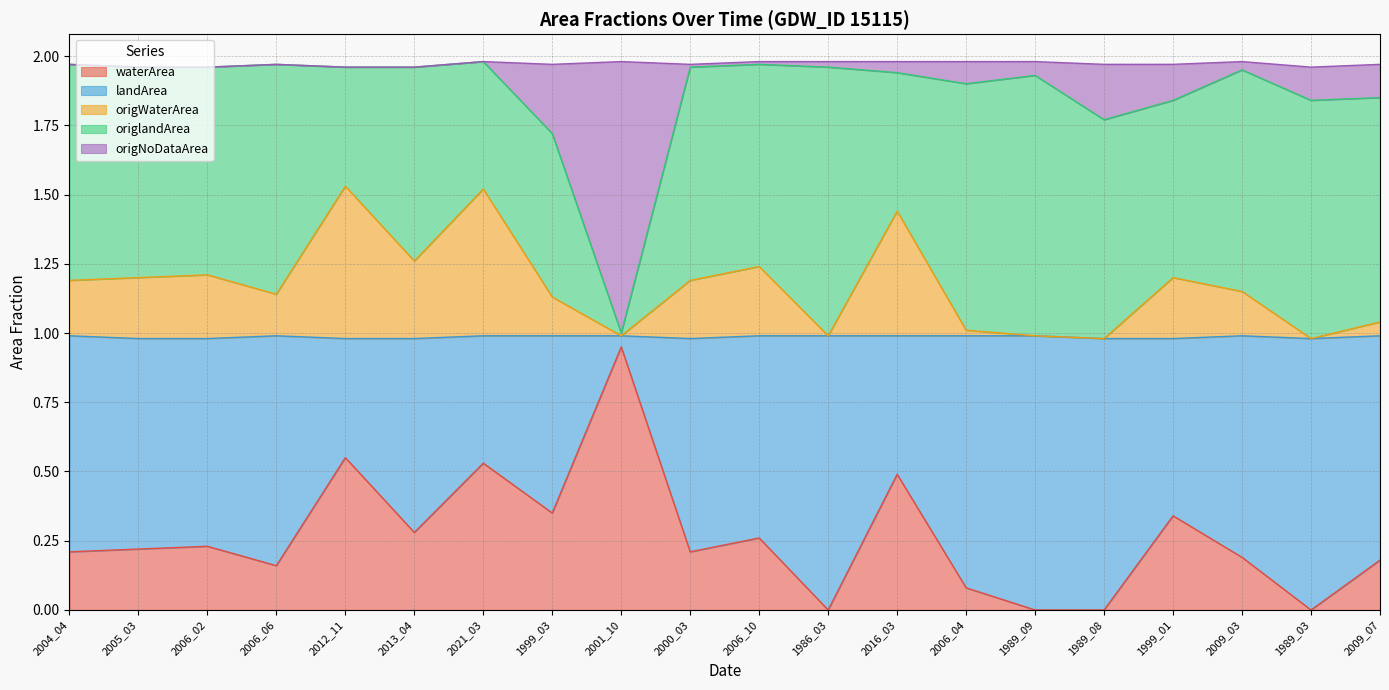

What position from the right is 2021_03?

14